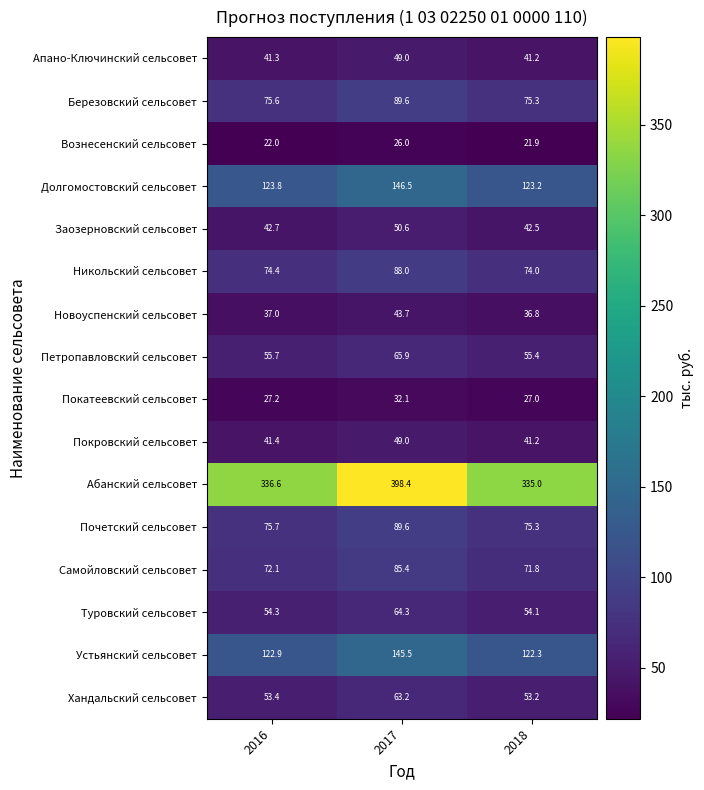

How many data points does each series have?

3